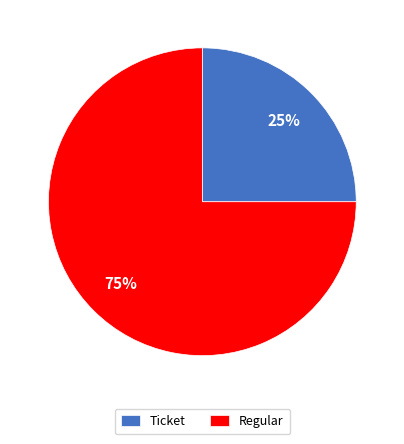

Which slice is the smallest?

Ticket